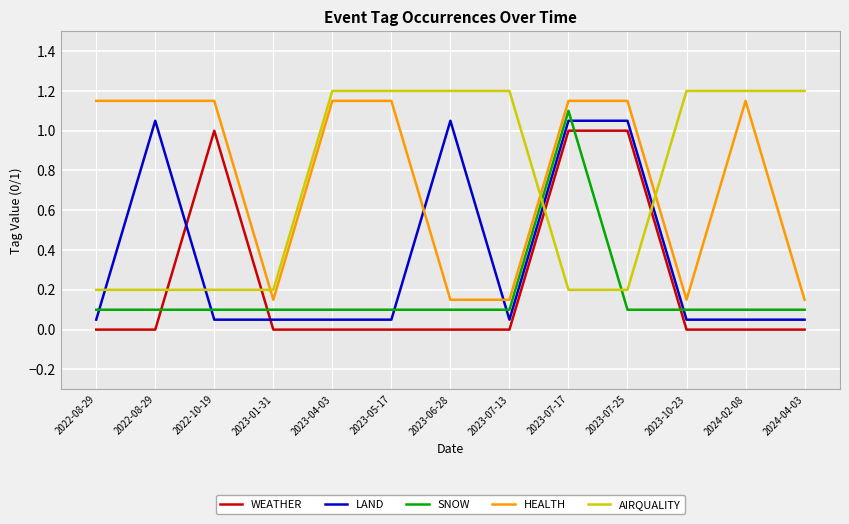

What is the average value of the LAND series?

0.4